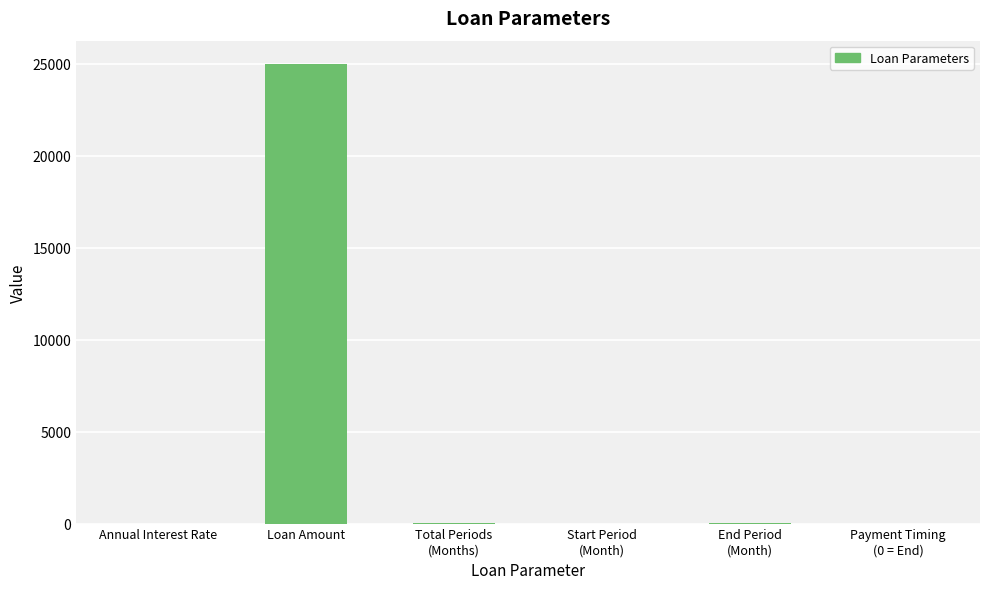

What is the sum of all values?

25049.0